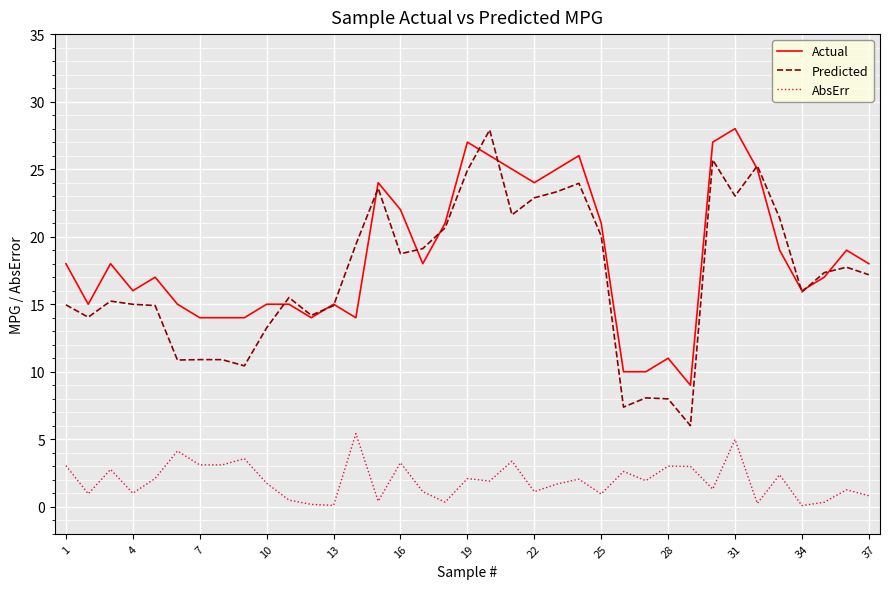

What is the difference between the second highest and minimum values in the Actual series?

18.0